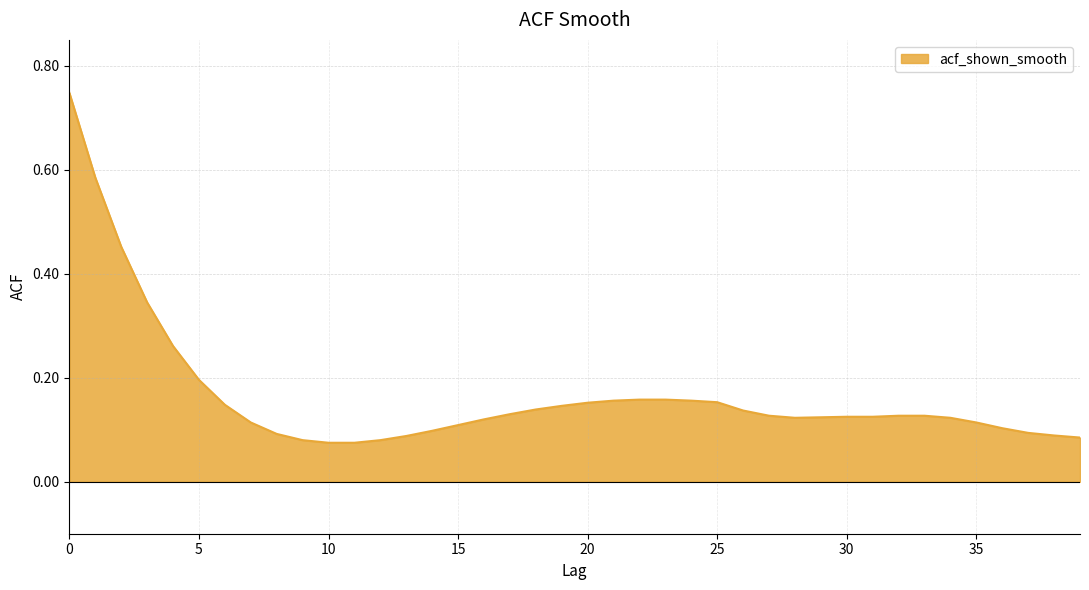

How many lines are shown in the chart?

1